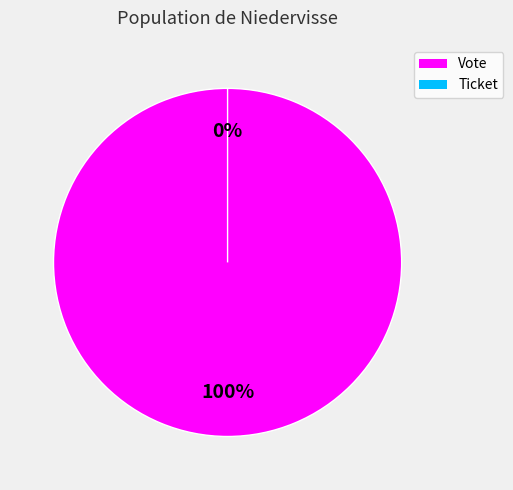

True or false: Ticket (index 0) accounts for 0% of the total.

True